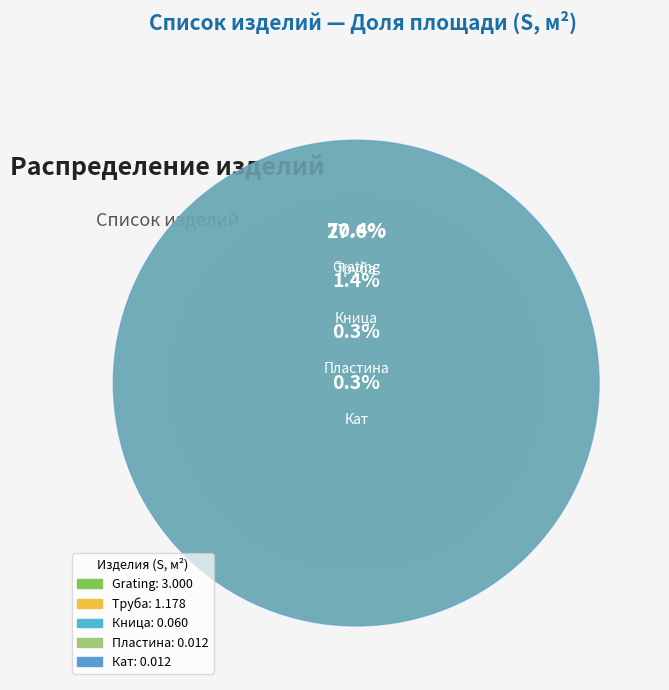

The Кница slice represents 10% of the pie. True or false?

False